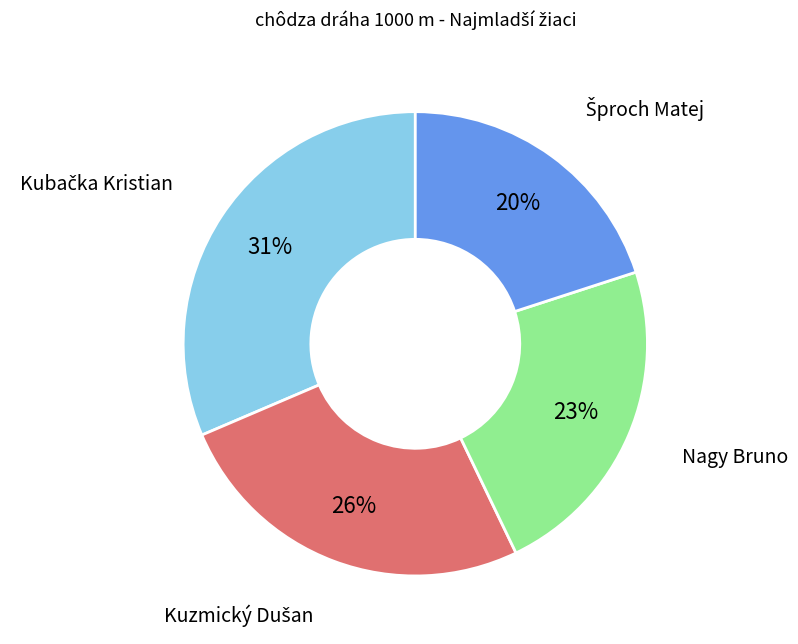

Is there any slice that represents more than half of the pie?

No